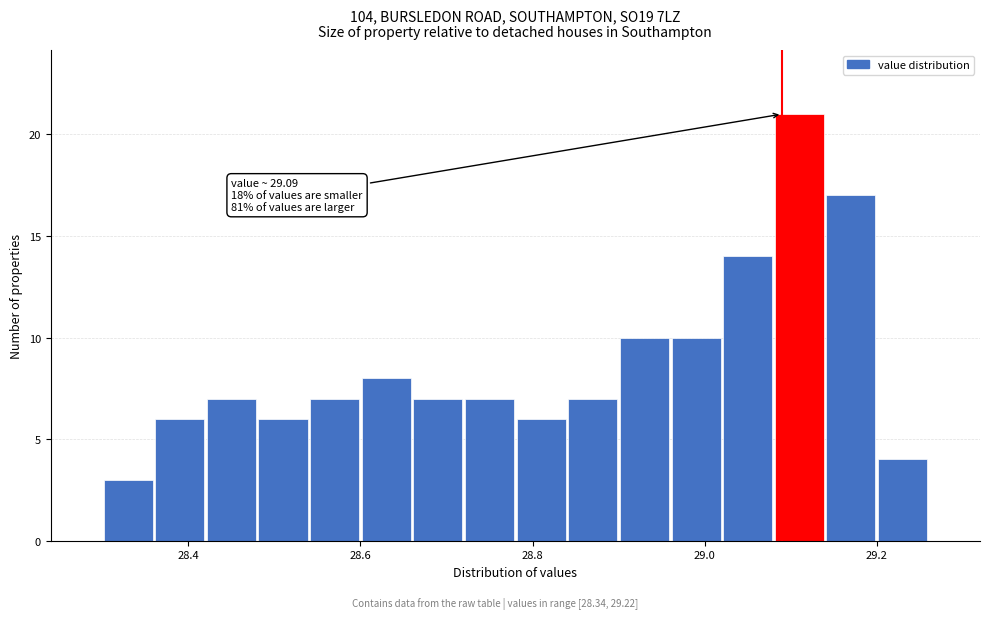

Read against the x-axis, roughly where is the centre of the tallest bar?

29.12